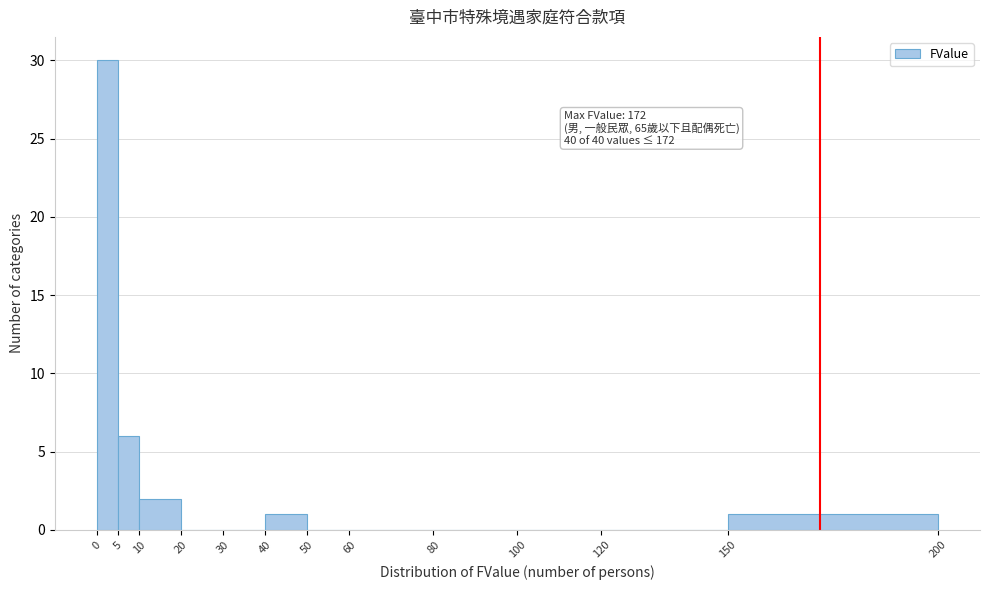

Which range on the x-axis has the tallest bar?

0 to 5